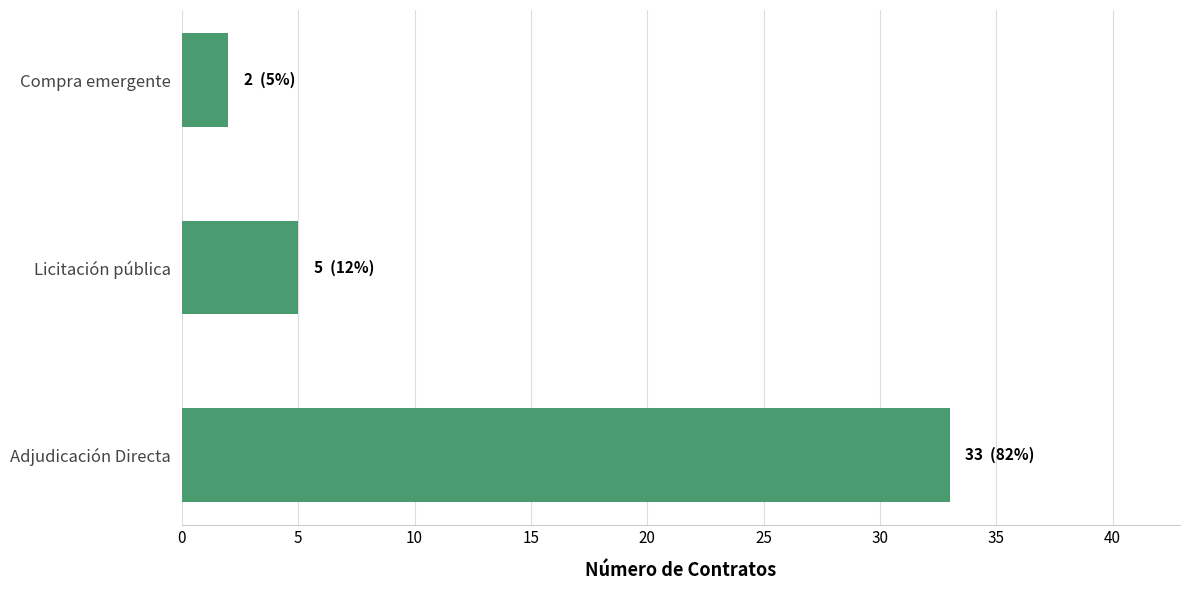

What is the minimum value shown in the chart?

2